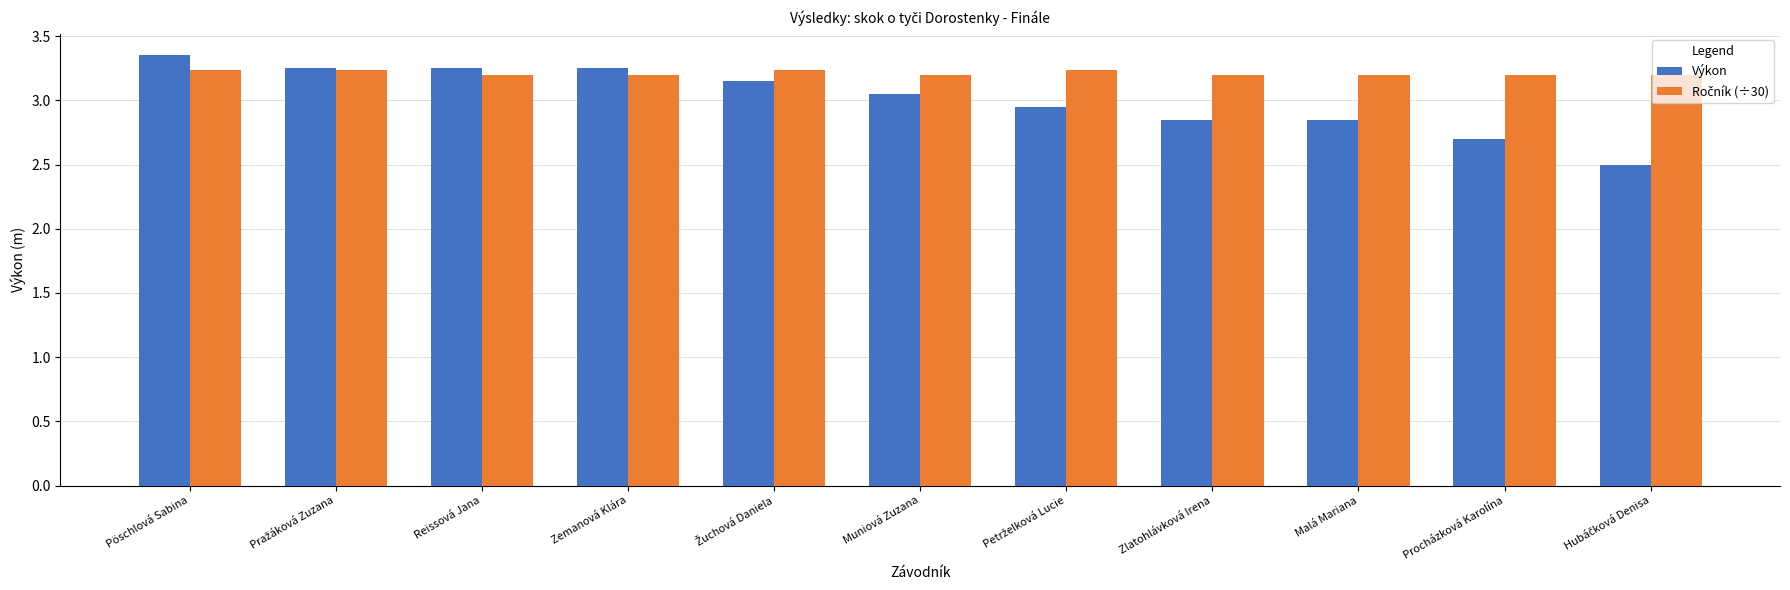

At which label does Výkon first exceed 3?

Pöschlová Sabina